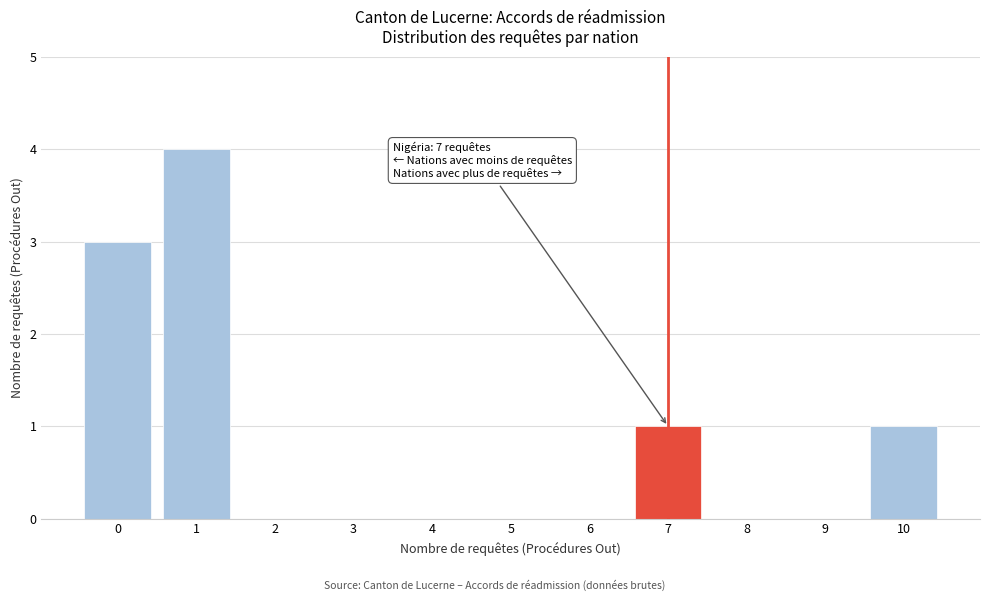

Reading left to right, list all the values displayed in this chart.

0=3	1=4	2=0	3=0	4=0	5=0	6=0	7=1	8=0	9=0	10=1